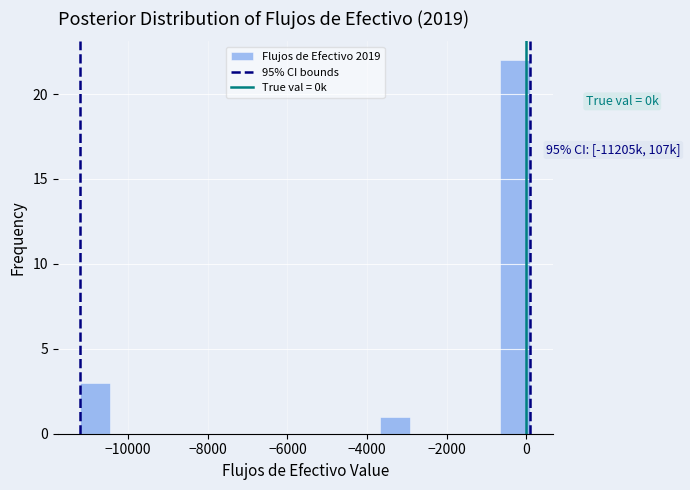

Read against the x-axis, roughly where is the centre of the tallest bar?

-200